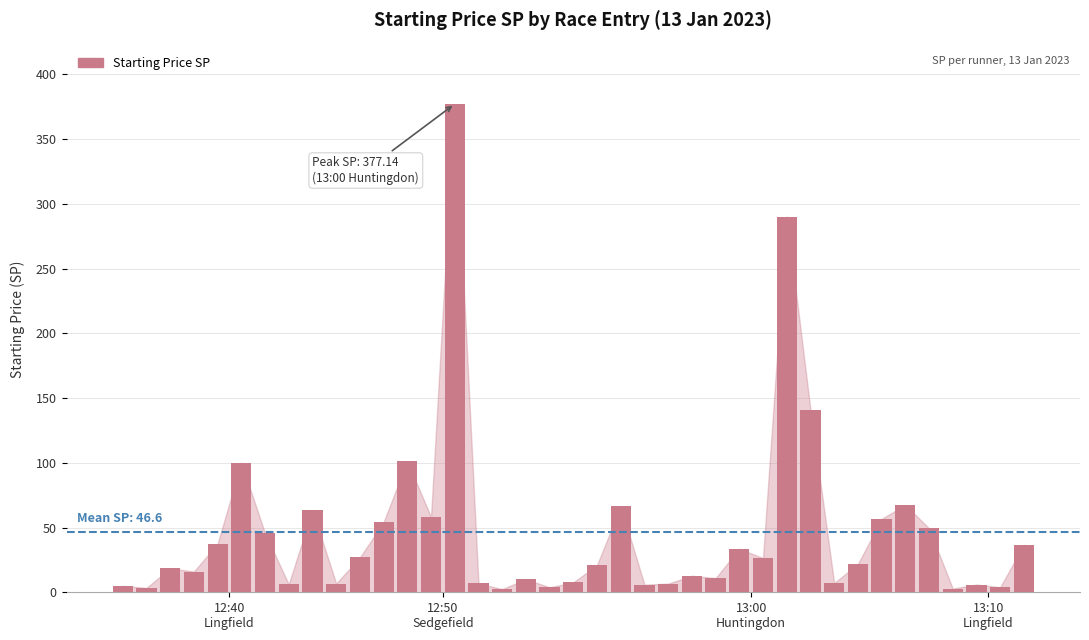

What is the value of the 24th bar from the left?

6.7